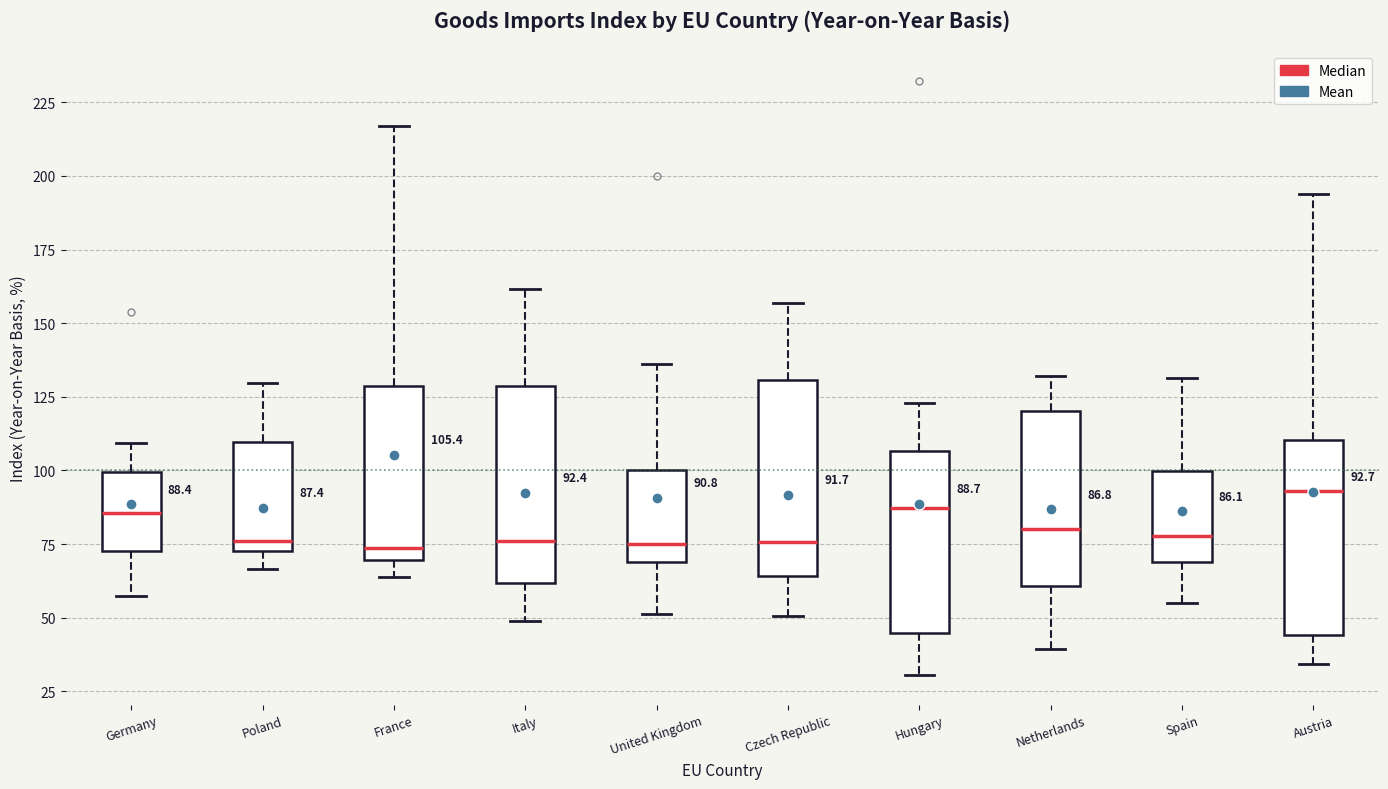

Which box has the highest median line?

Austria